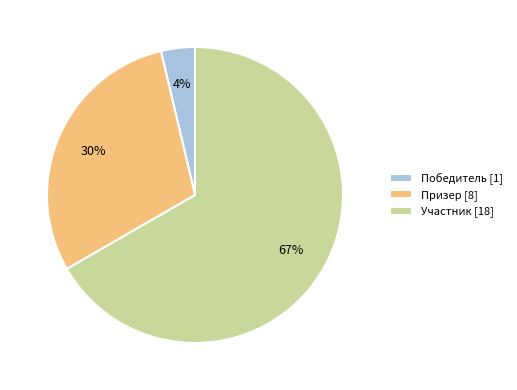

Does Участник account for over 50% of the chart?

Yes